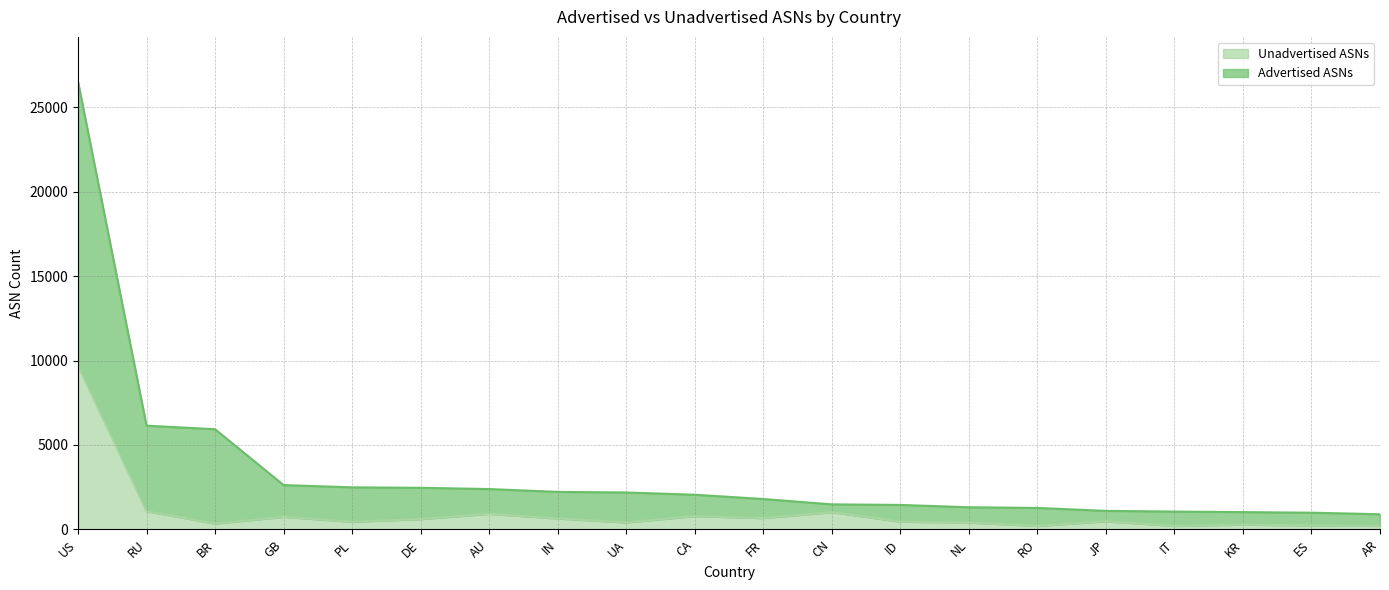

What is the average value of the Unadvertised ASNs series?

993